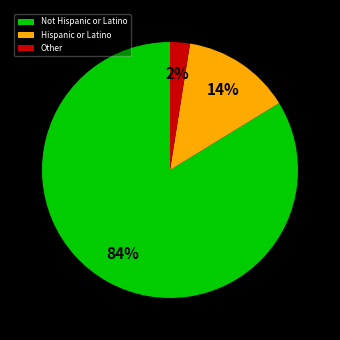

To the nearest percent, what is the combined percentage of Not Hispanic or Latino and Other?

86%